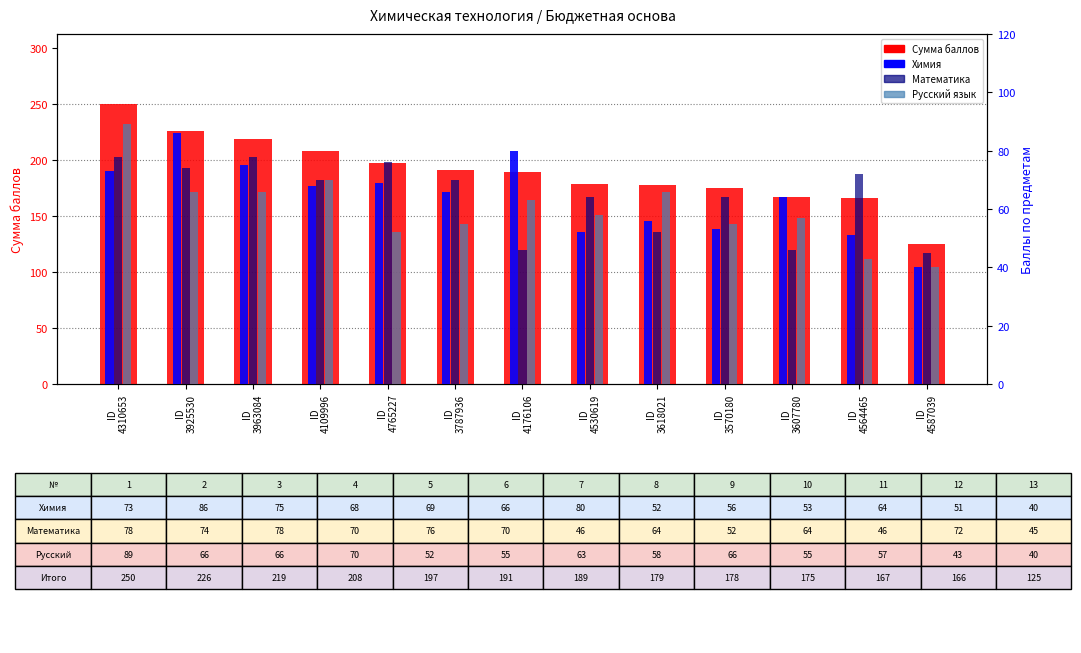

The Математика series shows 52 at ID
3618021. True or false?

True